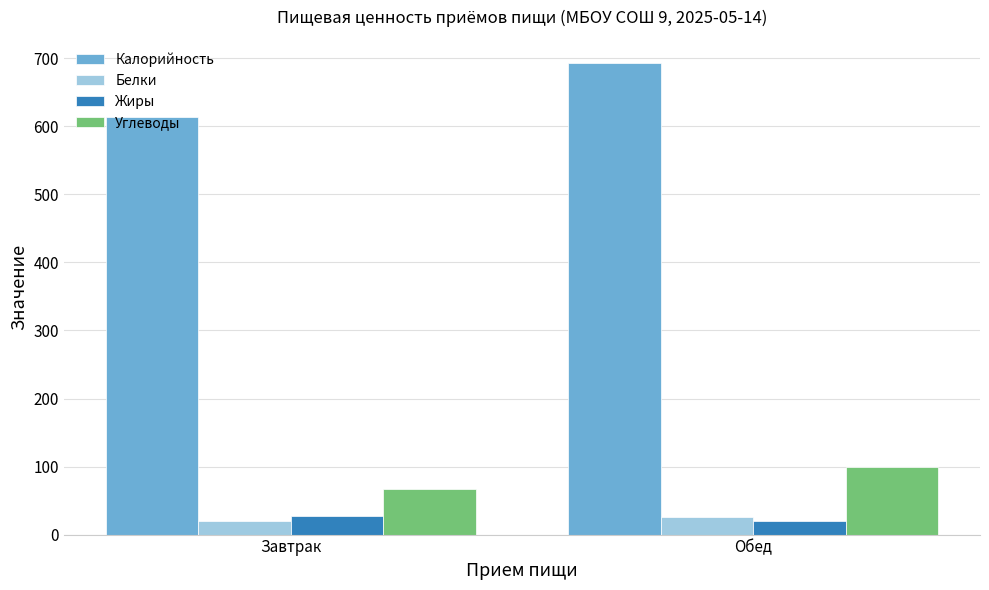

List the labels in order of Калорийность value, smallest first.

Завтрак, Обед